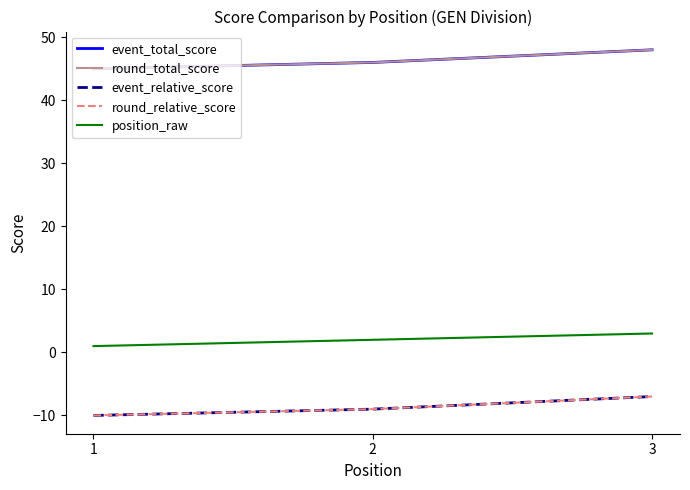

Is this an area chart (filled region under the line)?

No